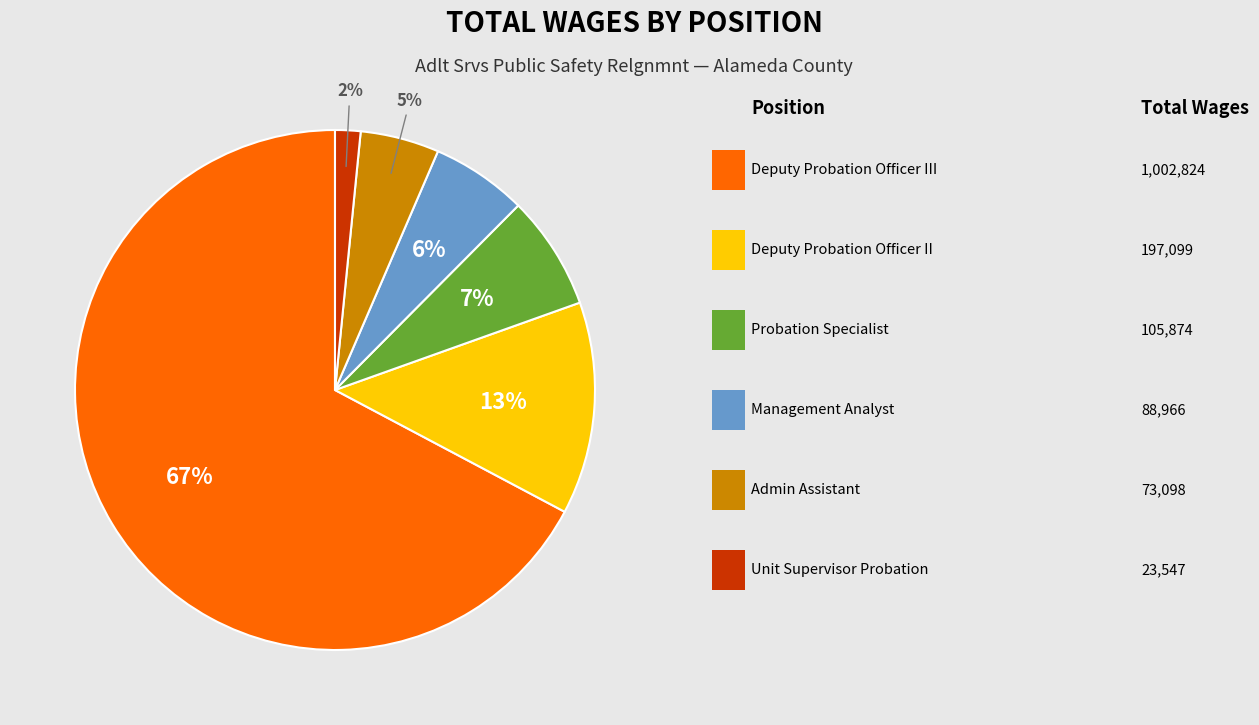

Is there any slice that represents more than half of the pie?

Yes